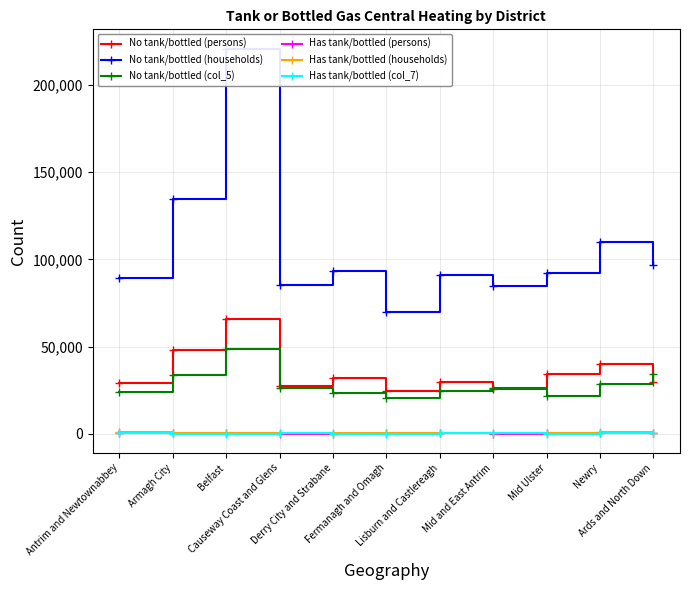

How many data points in No tank/bottled (persons) are less than 29975?

5